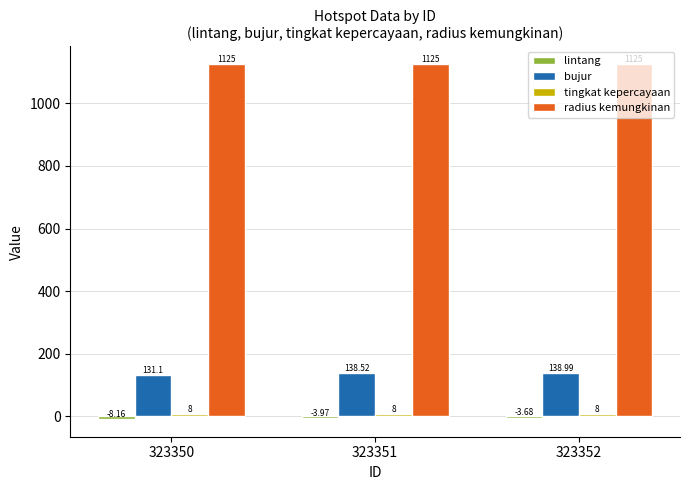

How many groups of bars are there?

3